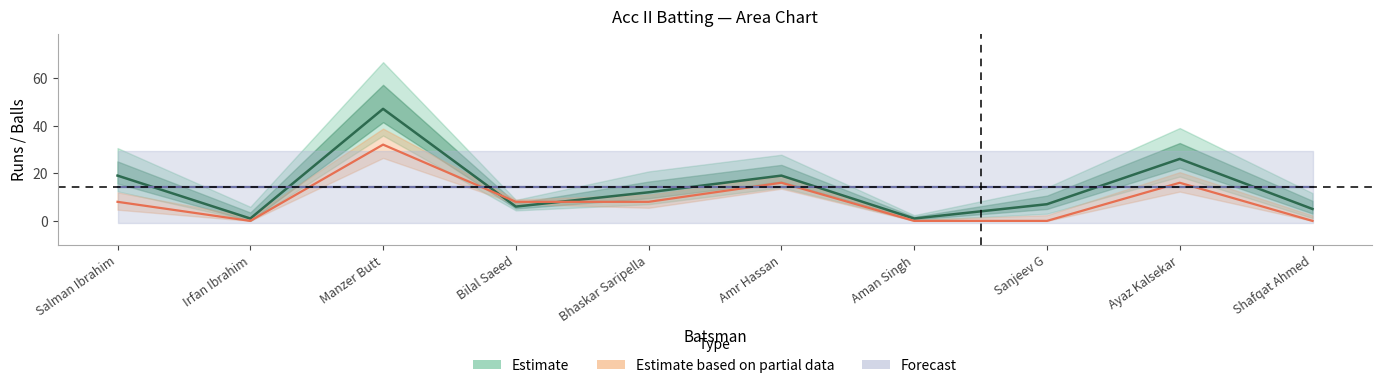

At how many categories does at least one series exceed 21?

2